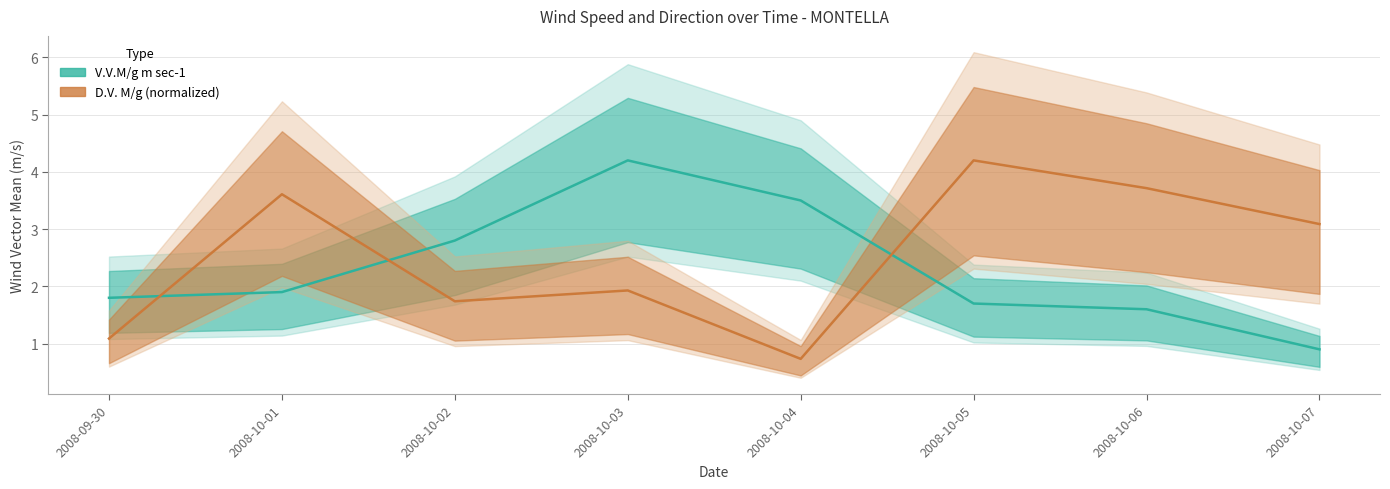

At 2008-10-02, list the series in order from smallest to largest.

D.V. M/g (normalized), V.V.M/g m sec-1